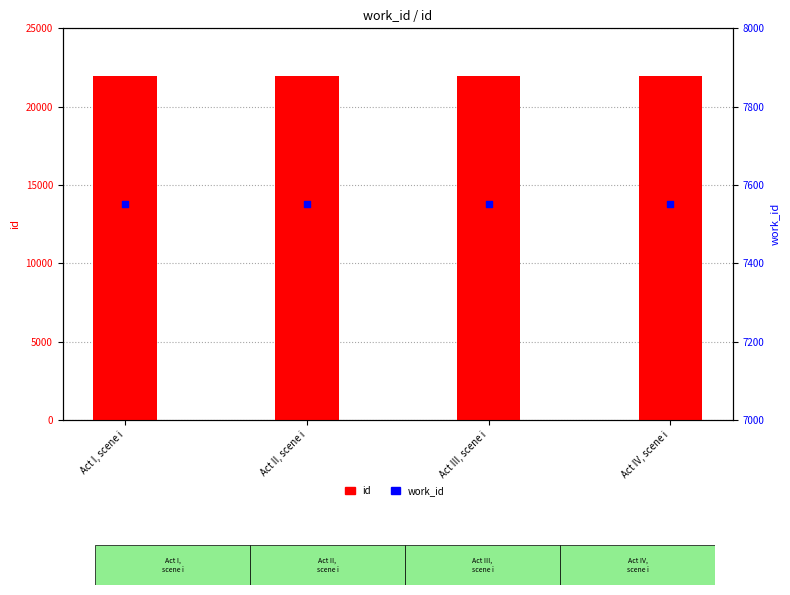

Which series reaches the minimum Y coordinate?

work_id